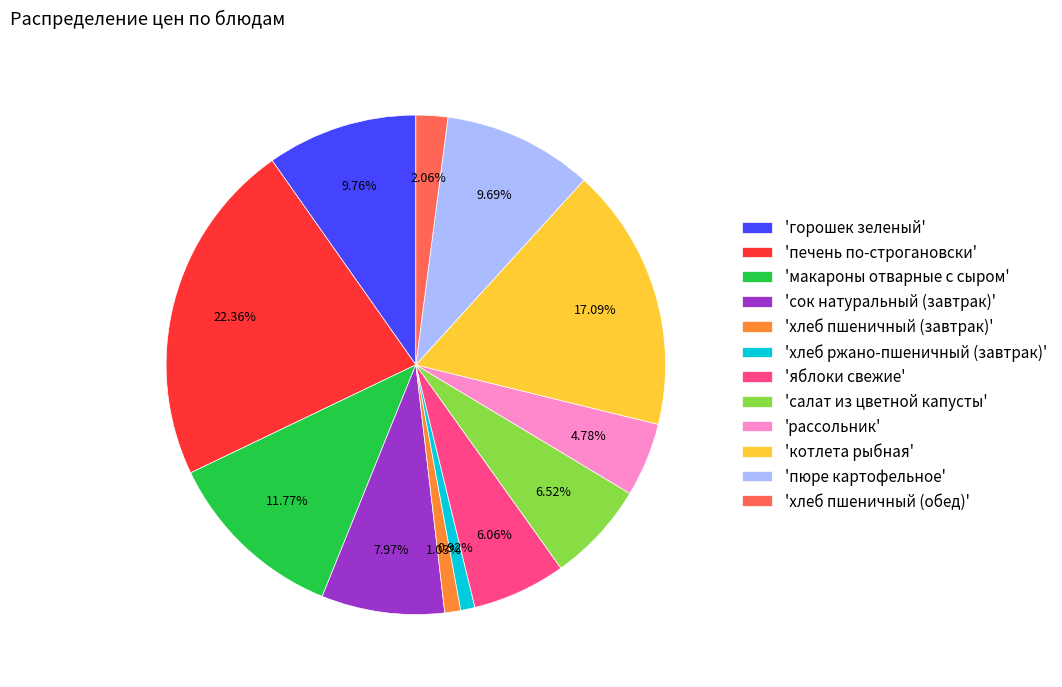

What is the largest slice in the pie chart?

'печень по-строгановски'